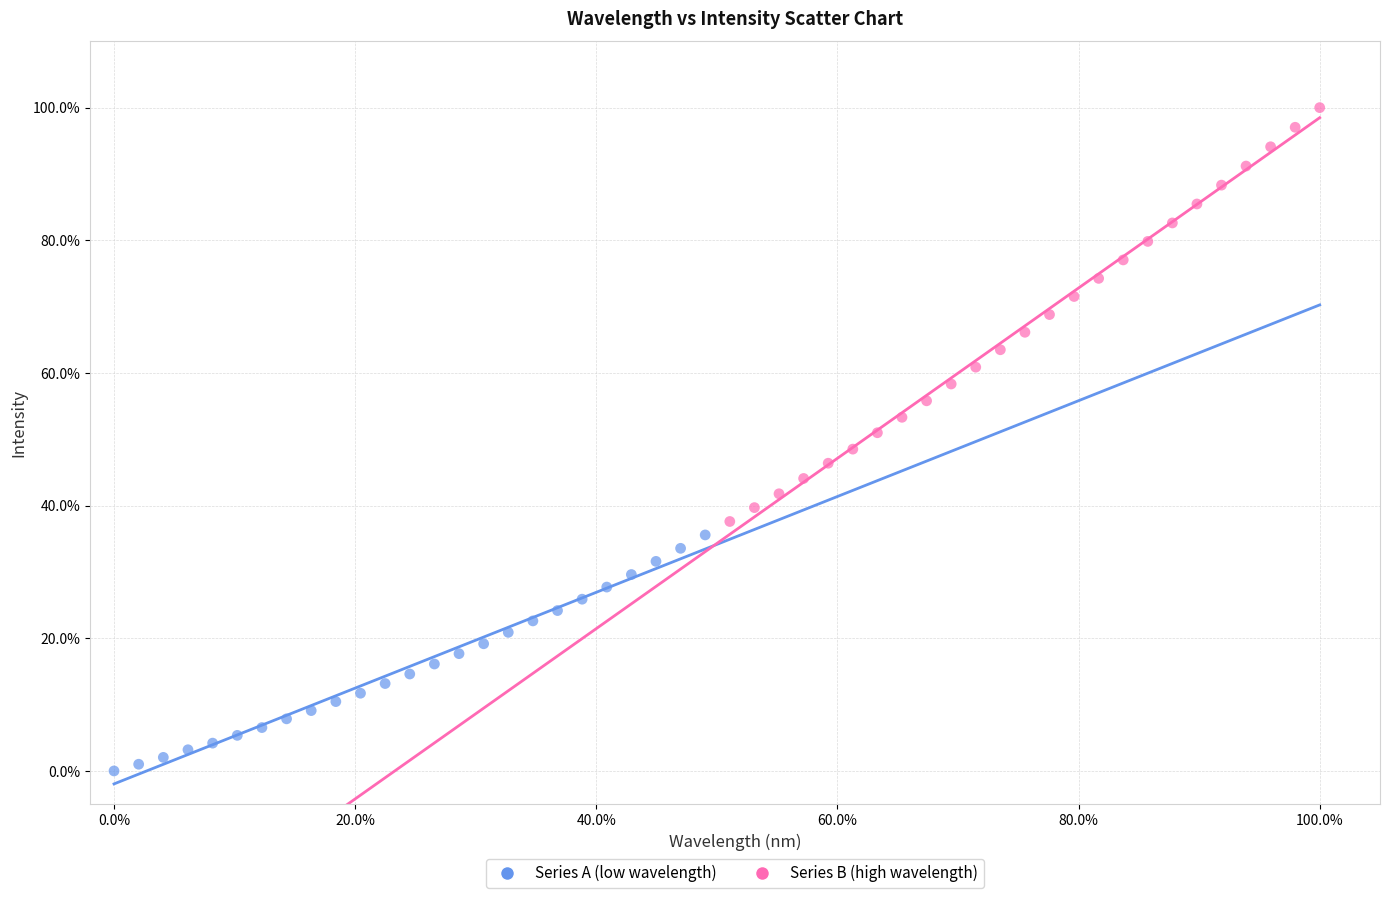

Which series has the widest spread of Y values?

Series B (high wavelength)